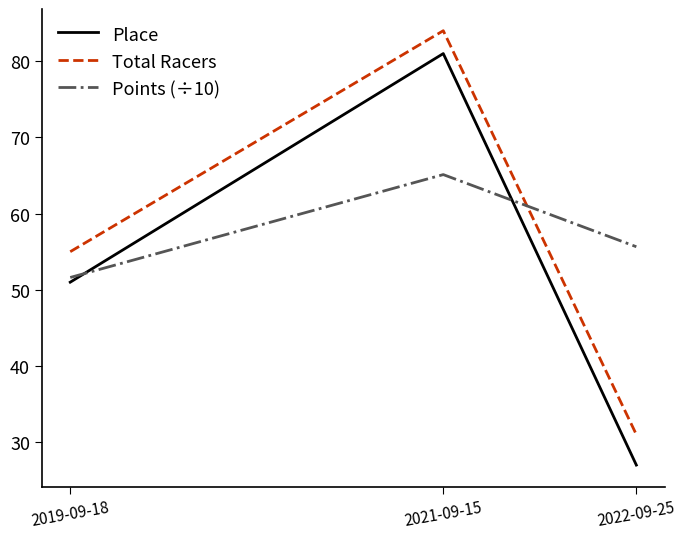

What position from the left is 2022-09-25?

3